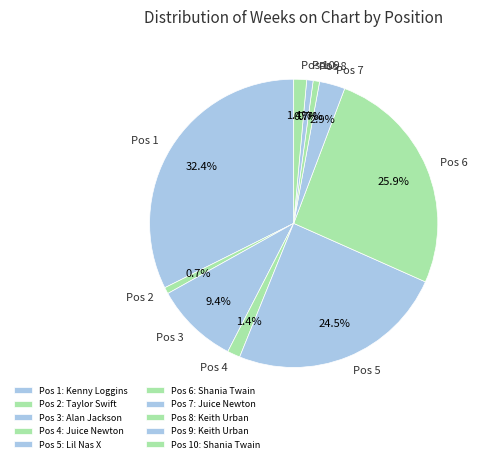

Which slice is the smallest?

2